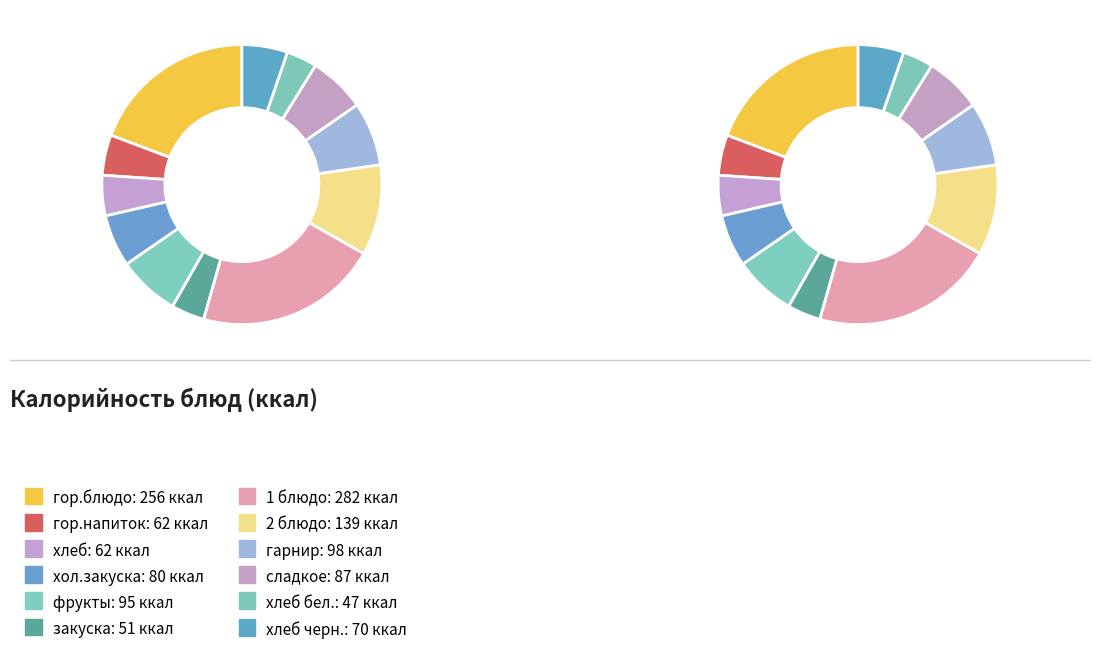

What percentage is the 2 блюдо slice, to the nearest percent?

10%